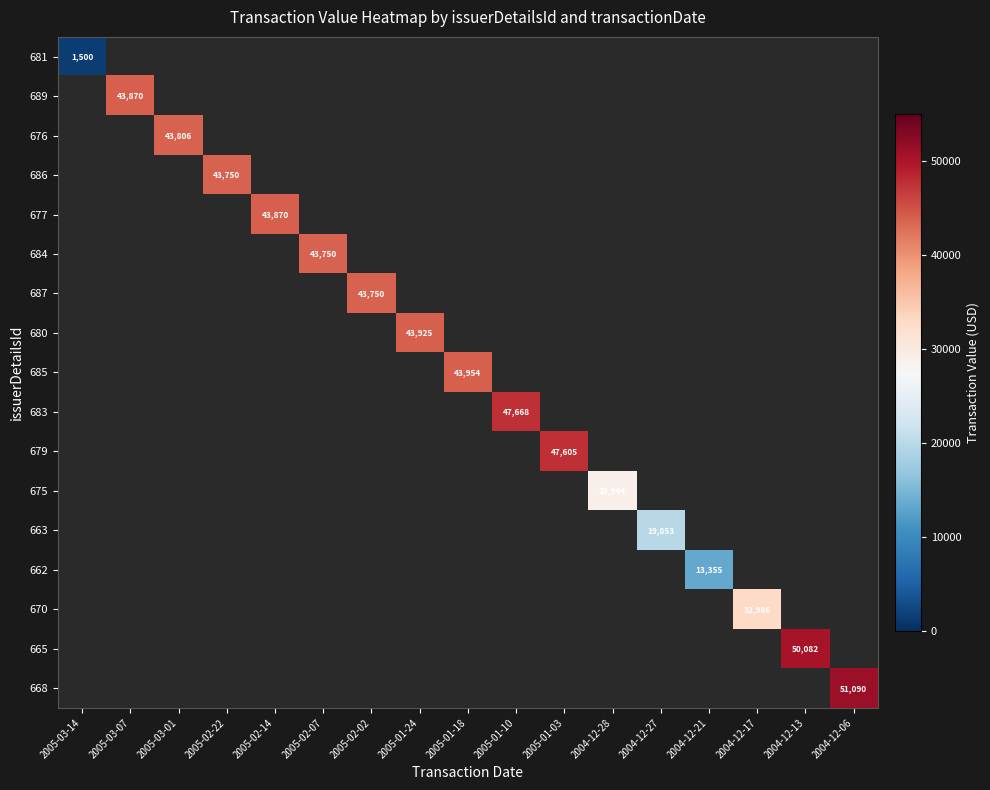

Count the number of data series in this chart.

17